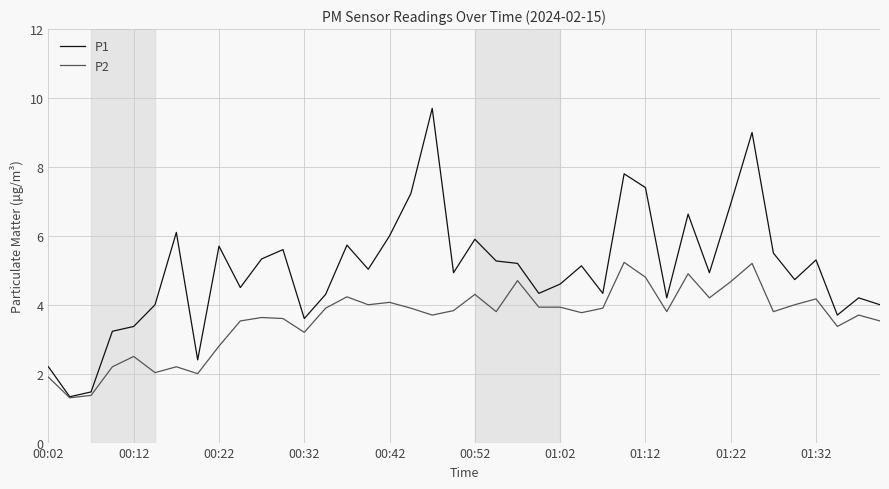

Rank the series by their average value, from highest to lowest.

P1, P2